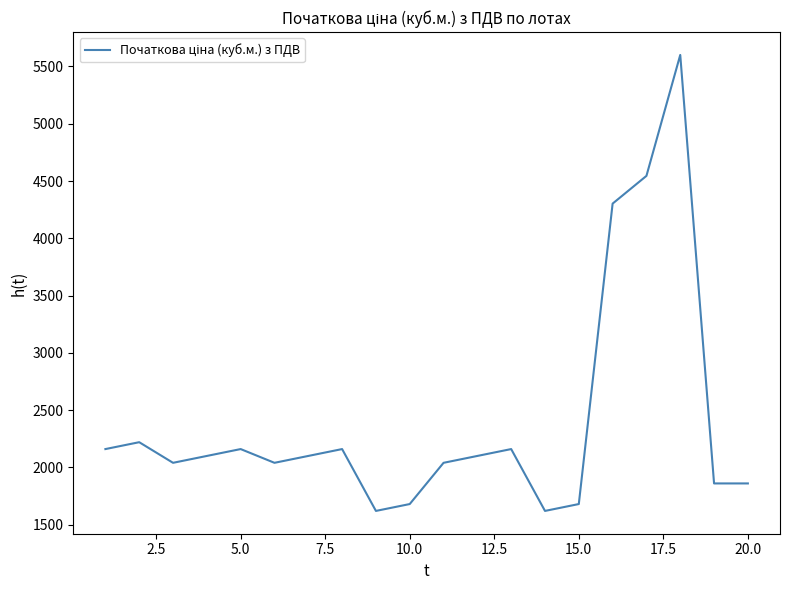

What is the difference between the second highest and minimum values?

2925